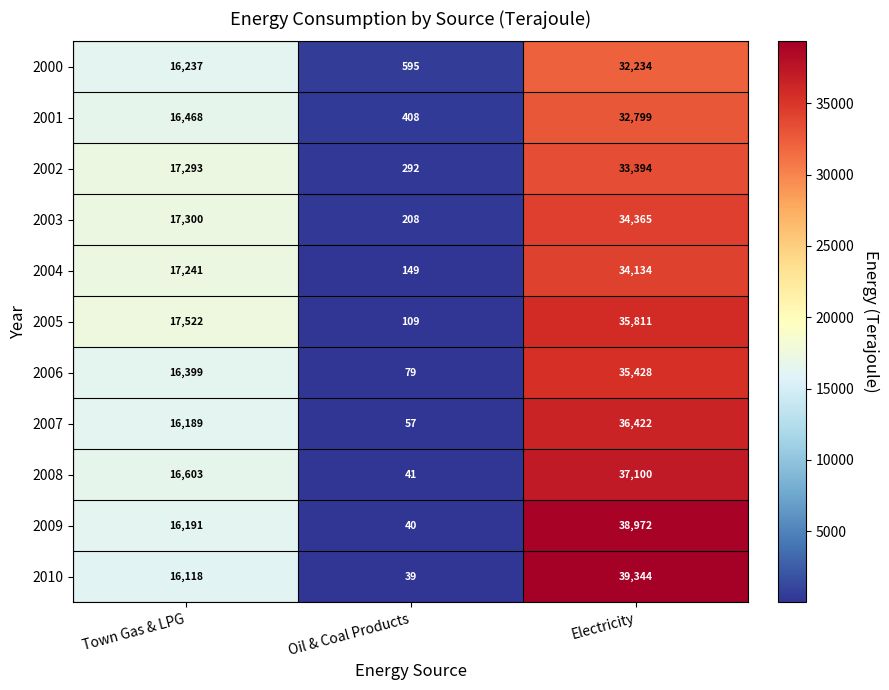

What is the difference between the highest and lowest values at Town Gas & LPG?

1404